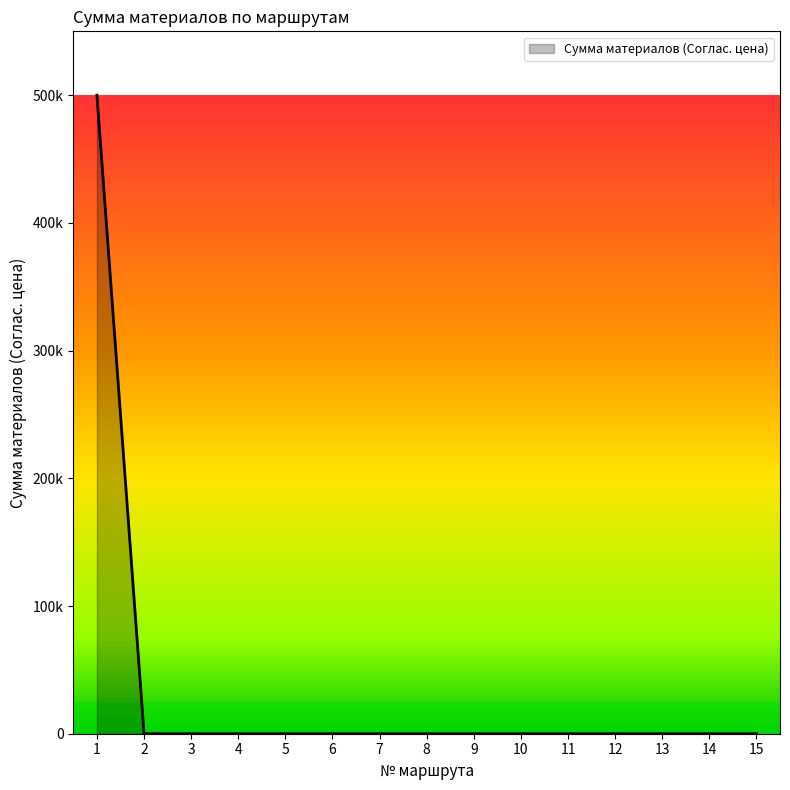

True or false: the data has more than 0 interior local peaks.

False